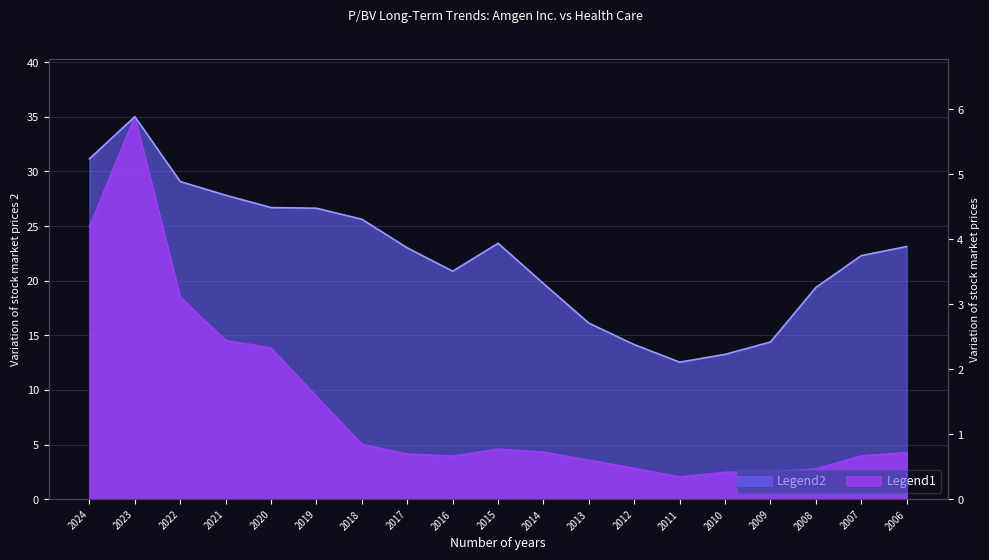

Which category has the highest value in the Amgen Inc. series?

2023